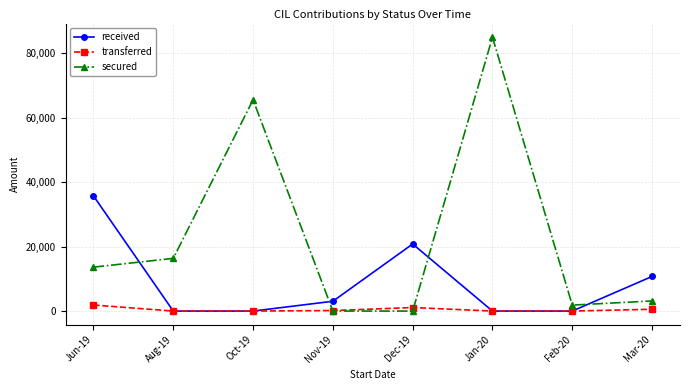

Which series has the widest spread of values?

secured